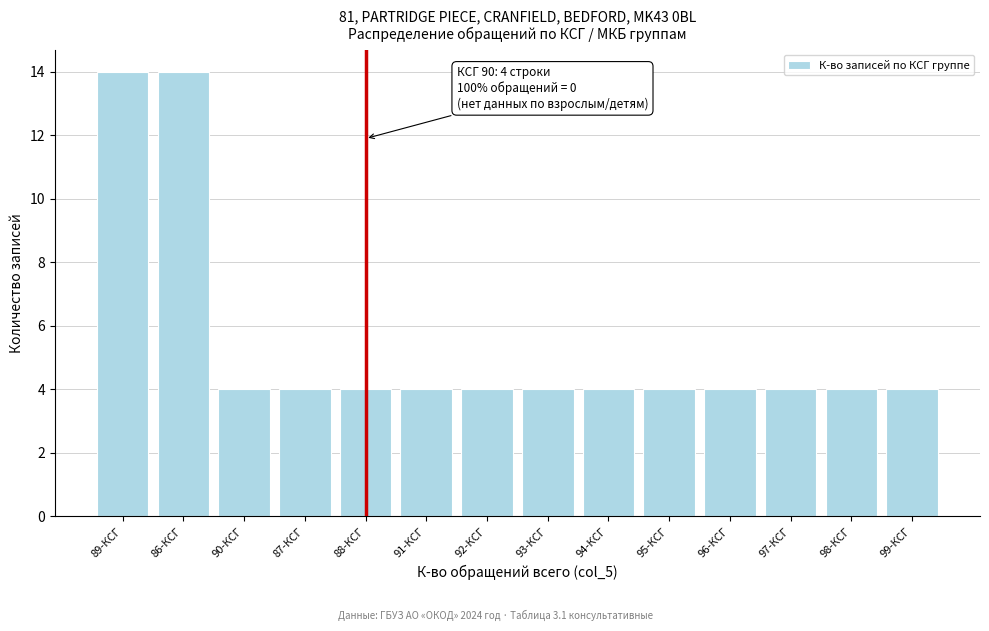

Reading right to left, what are all the values shown in this chart?

4	4	4	4	4	4	4	4	4	4	4	4	14	14